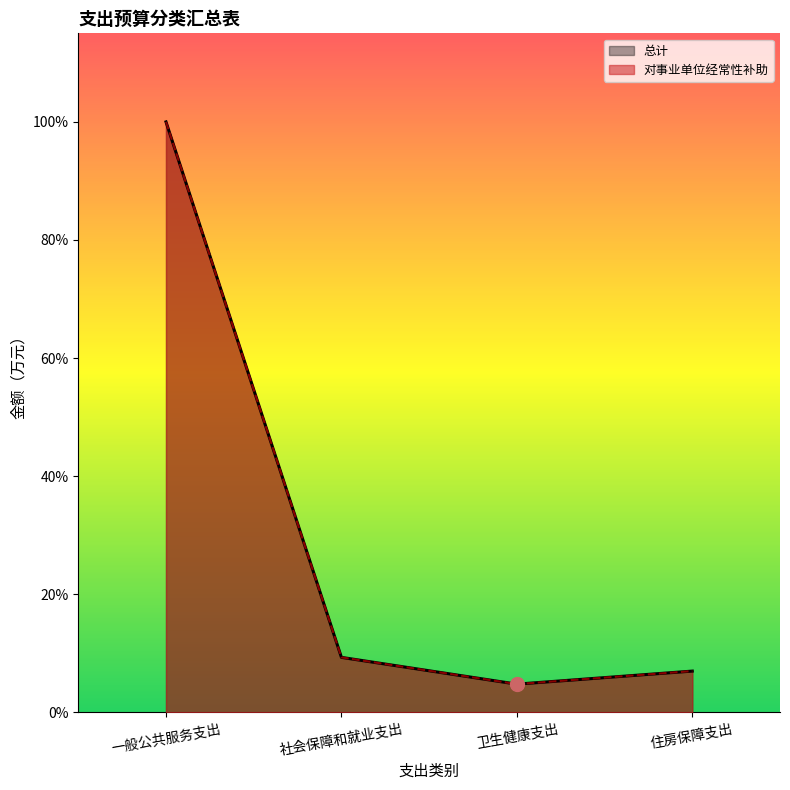

True or false: 对事业单位经常性补助 has a value of 9.7 at 住房保障支出.

True